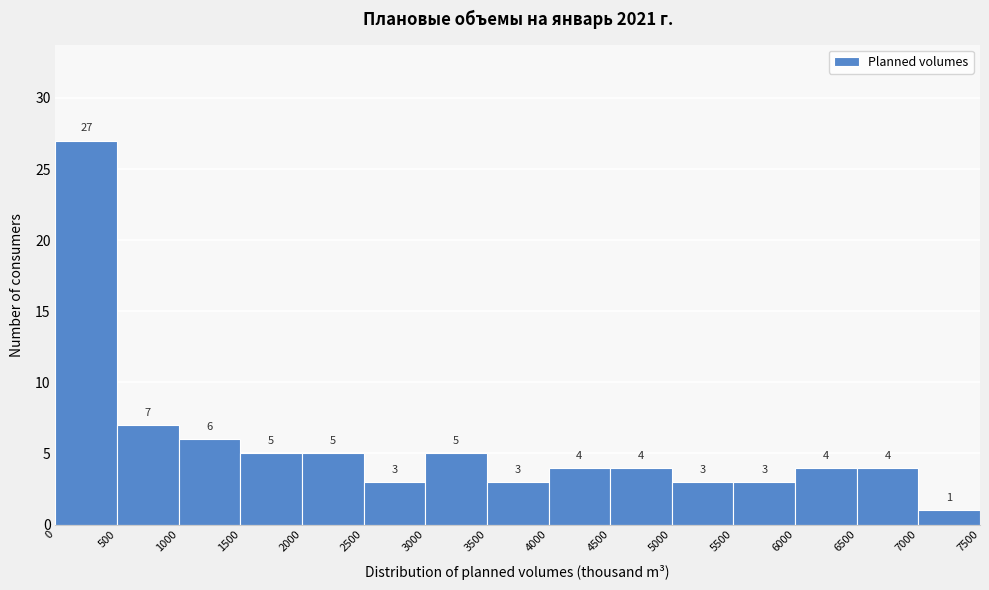

Reading left to right, list every bar in this chart as the range it spans on the x-axis followed by its height.

0 to 500: 27
500 to 1000: 7
1000 to 1500: 6
1500 to 2000: 5
2000 to 2500: 5
2500 to 3000: 3
3000 to 3500: 5
3500 to 4000: 3
4000 to 4500: 4
4500 to 5000: 4
5000 to 5500: 3
5500 to 6000: 3
6000 to 6500: 4
6500 to 7000: 4
7000 to 7500: 1